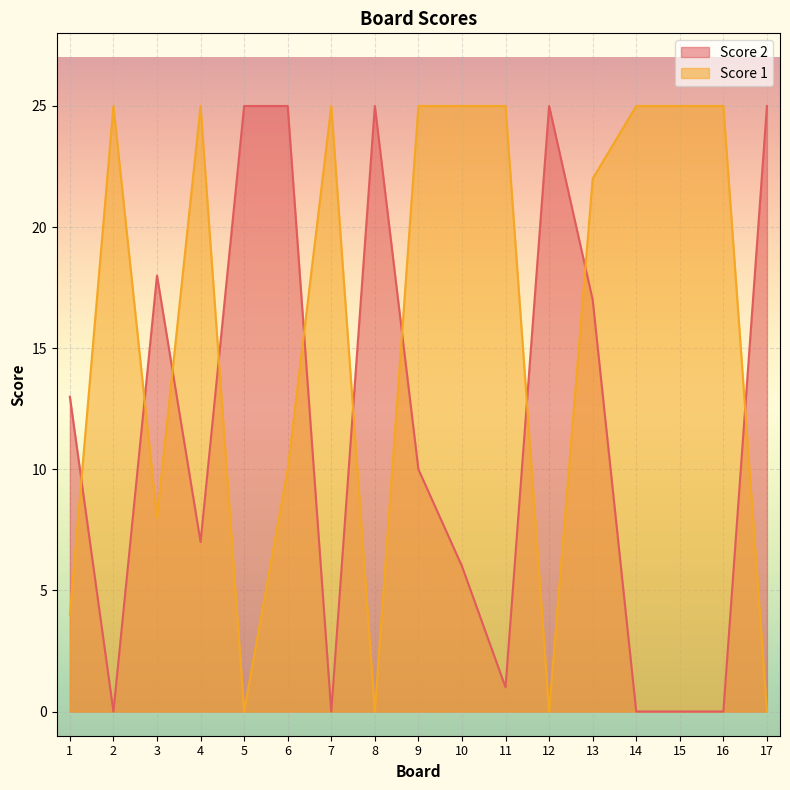

True or false: Score 1 and Score 2 intersect in this chart.

True